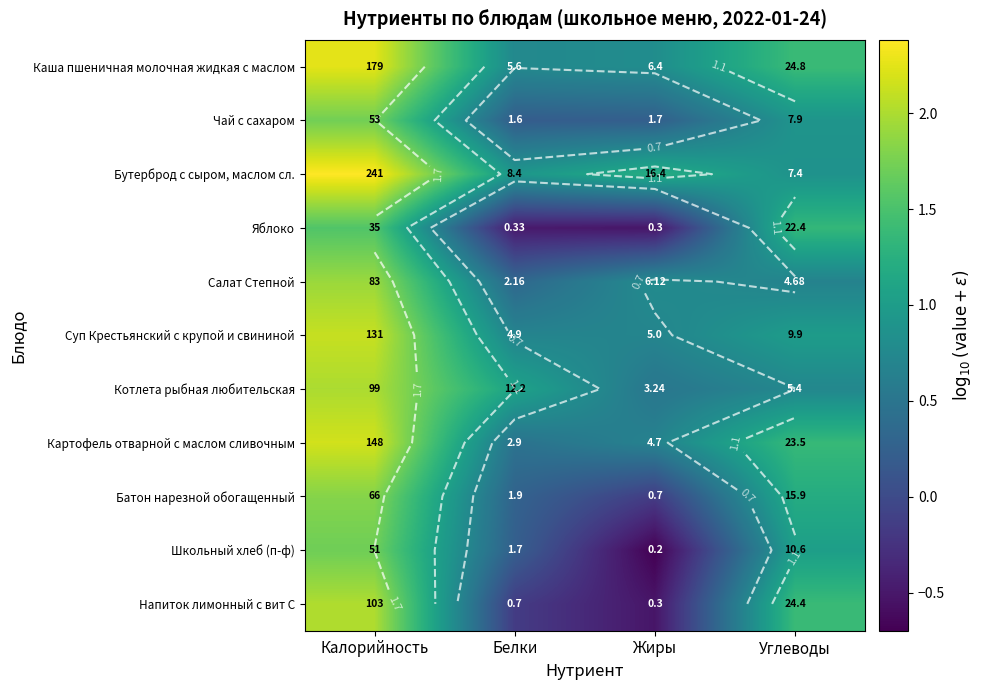

At which category is the sum across all series the highest?

Калорийность